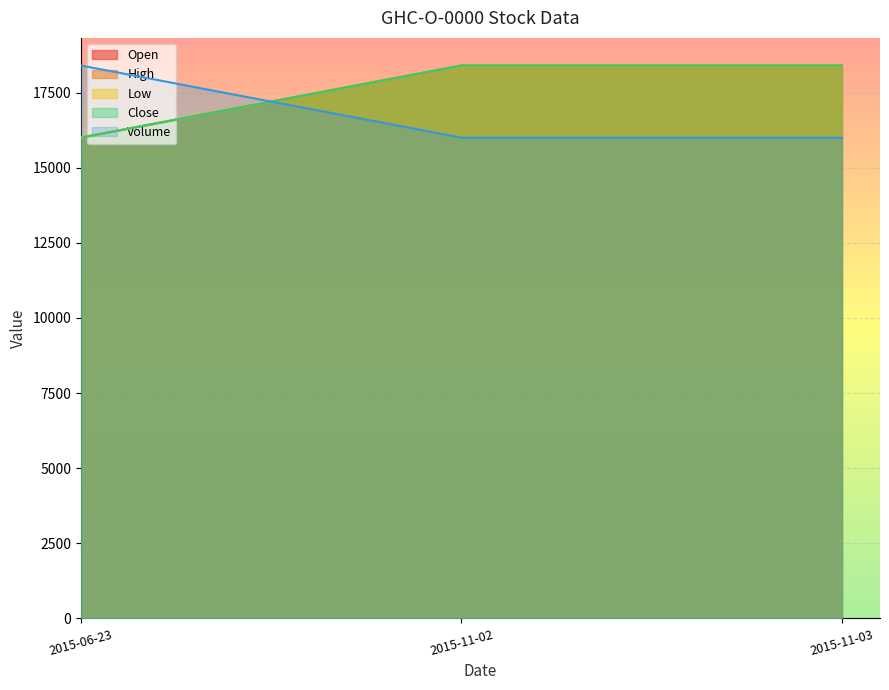

Which series has the widest spread of values?

High